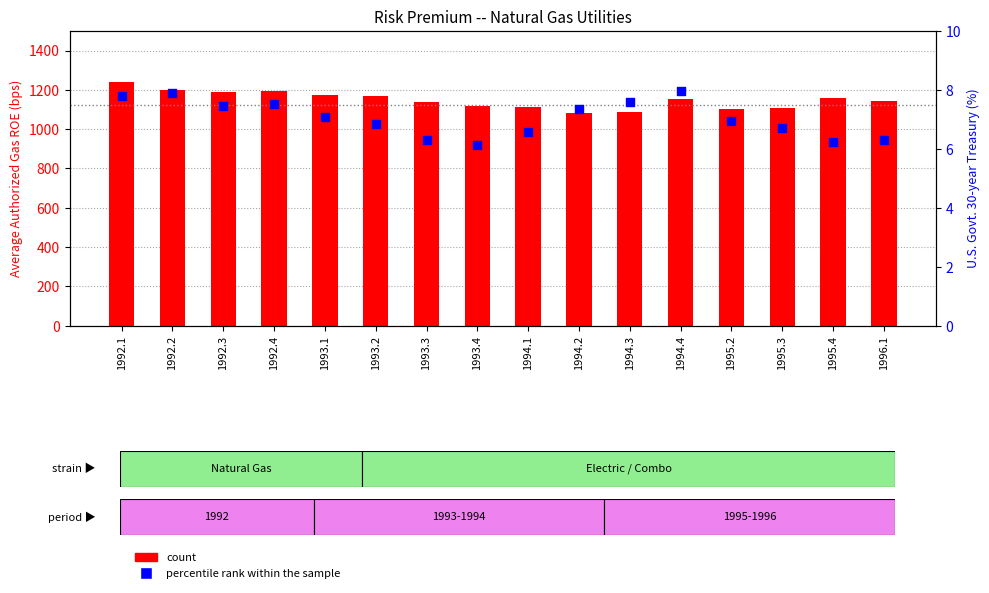

Which series contains the lowest Y value?

percentile rank within the sample